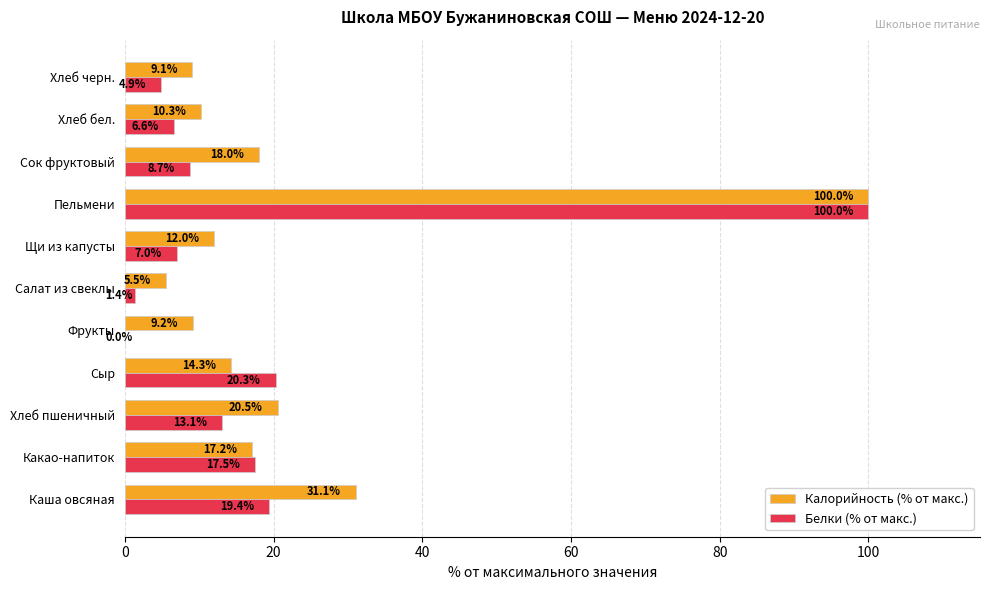

Which series has the largest total across all categories?

Калорийность (% от макс.)